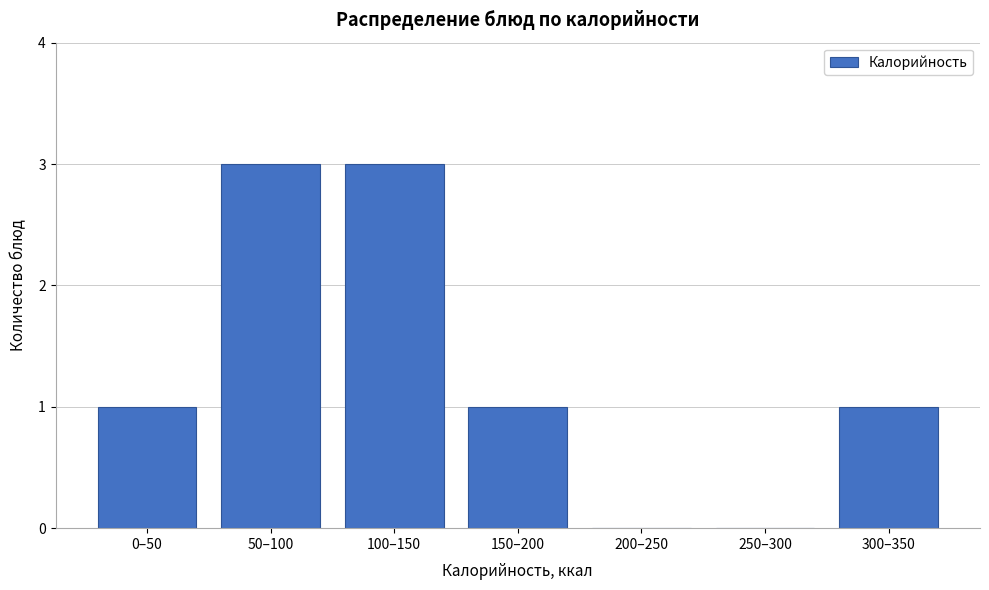

Reading left to right, extract all data points from this chart.

0–50=1	50–100=3	100–150=3	150–200=1	200–250=0	250–300=0	300–350=1